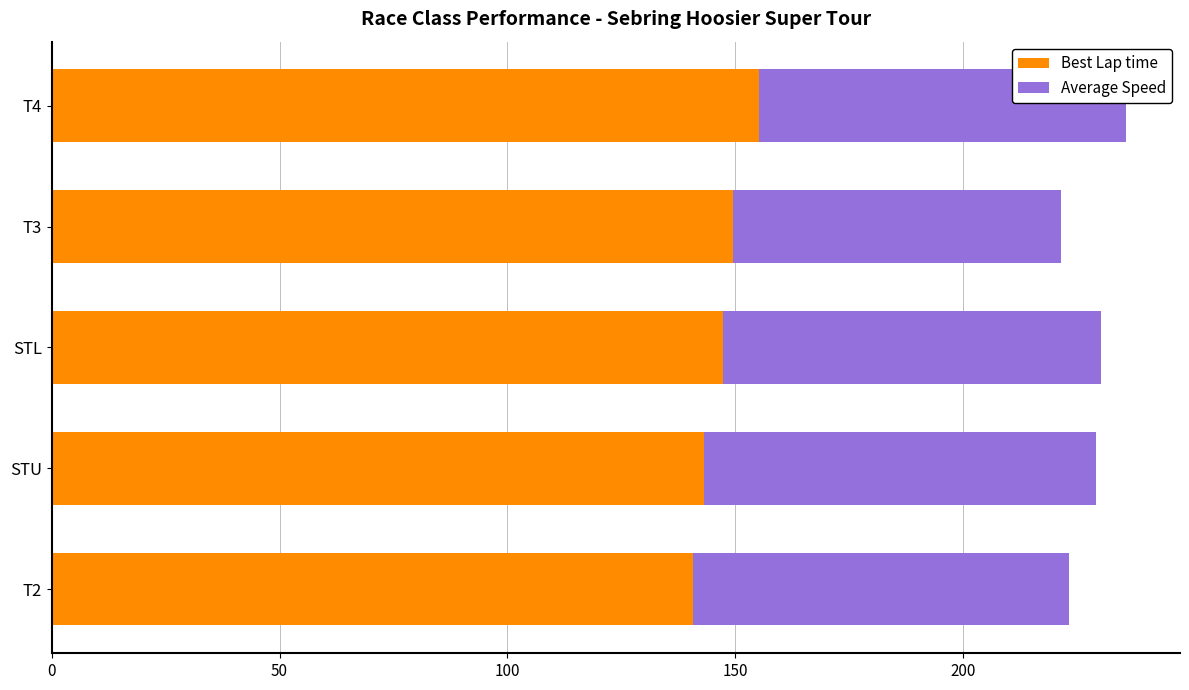

What is the total value across all series at STL?

230.3